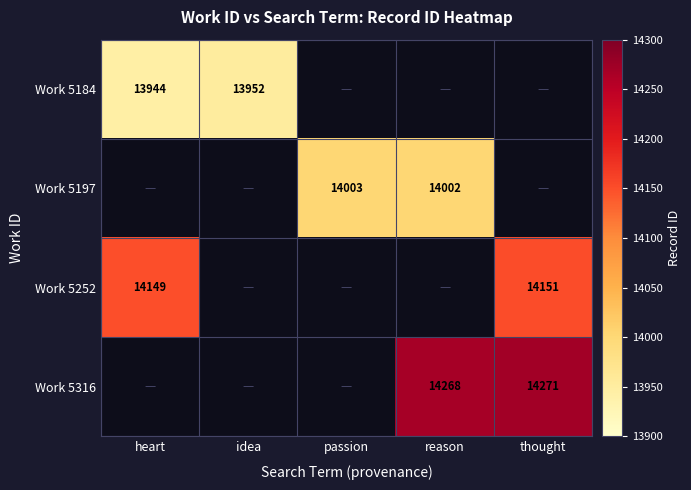

The value of Work 5252 at thought is 14151. True or false?

True